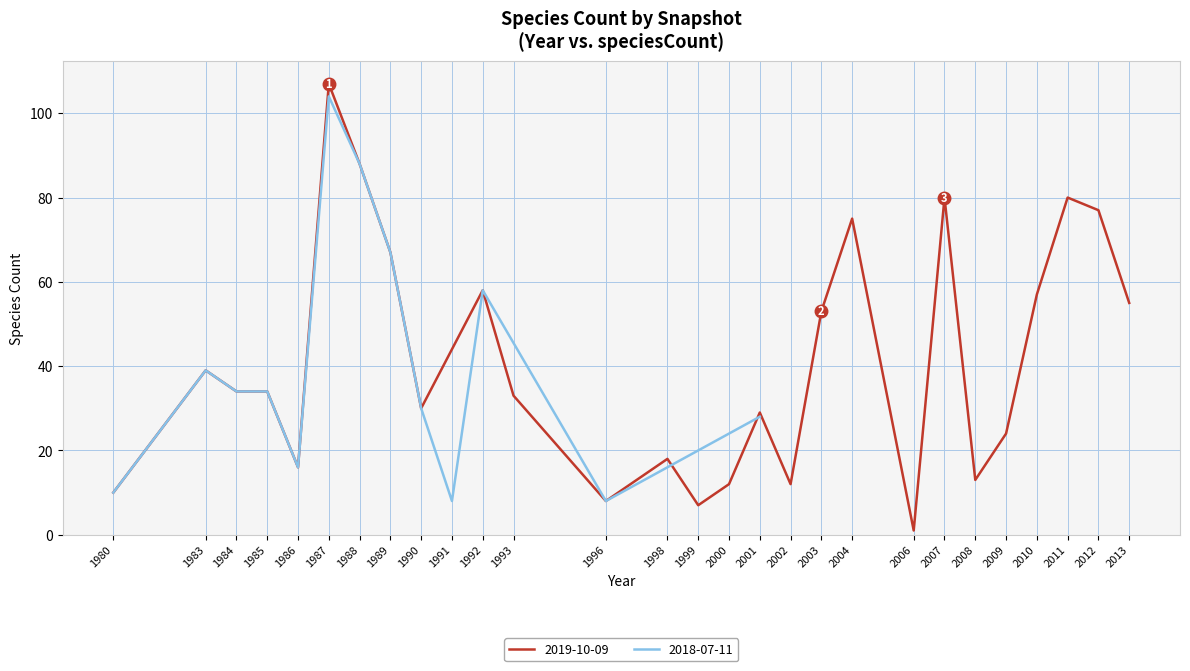

Is it true that the value at 2013 is 55?

True